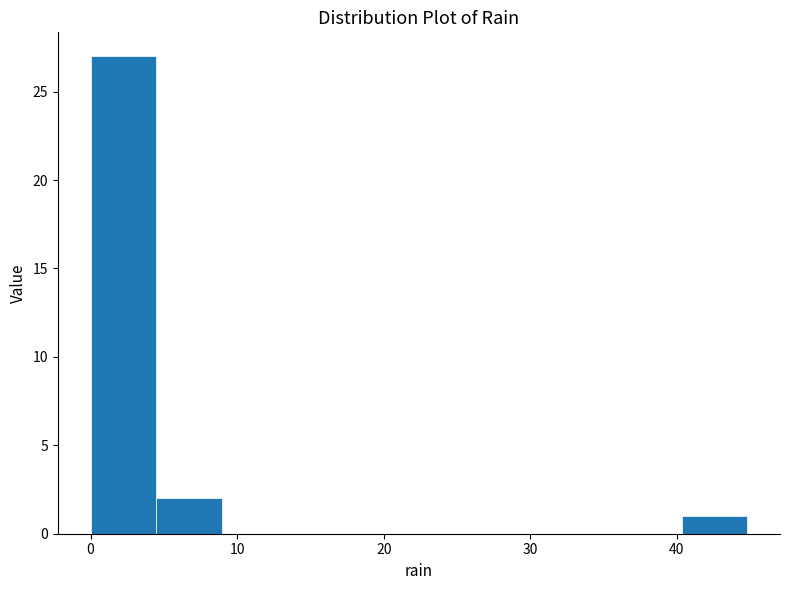

Reading left to right, transcribe this chart: for each bar, give the range it covers on the x-axis and its height. Neither the bar edges nor the heights are printed on the chart, so give them approximately, as read against the axes.

0 to 4: 27
4 to 9: 2
9 to 13: 0
13 to 18: 0
18 to 22: 0
22 to 27: 0
27 to 31: 0
31 to 36: 0
36 to 40: 0
40 to 45: 1